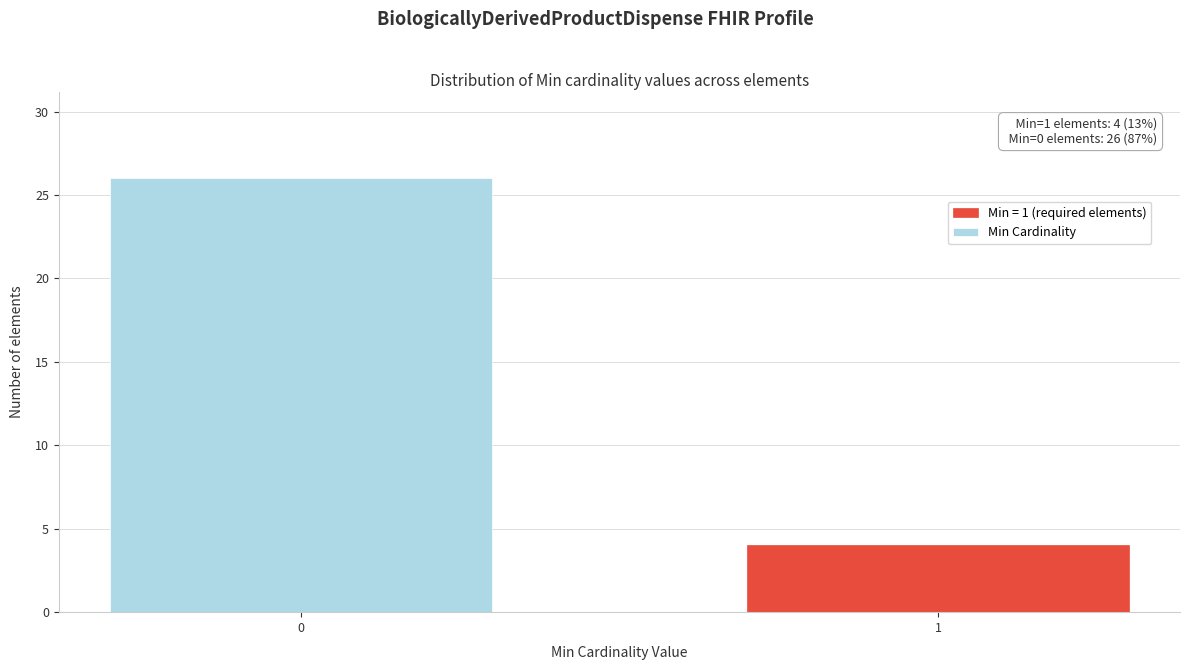

Reading left to right, list all the values displayed in this chart.

0=26	1=4